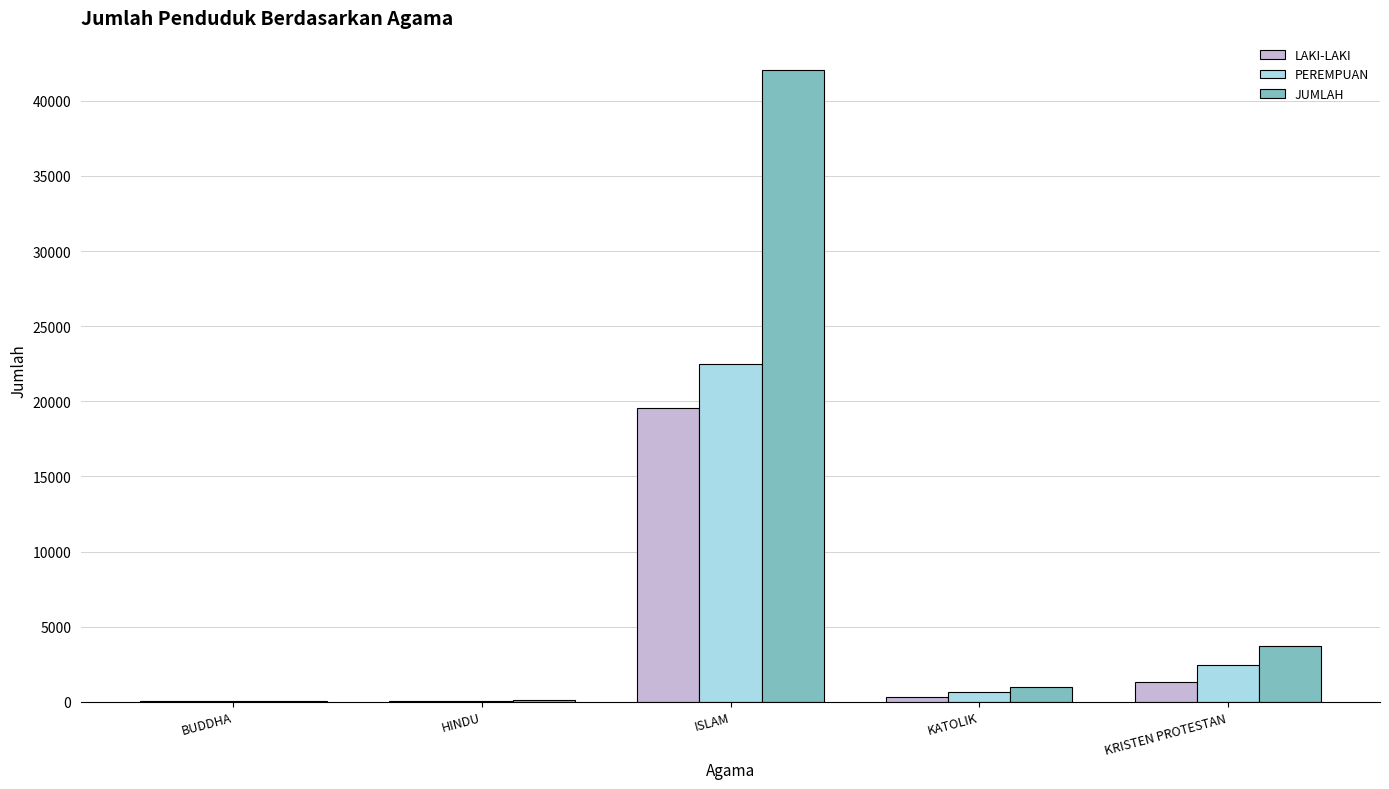

Which series has the largest range (max minus min)?

JUMLAH